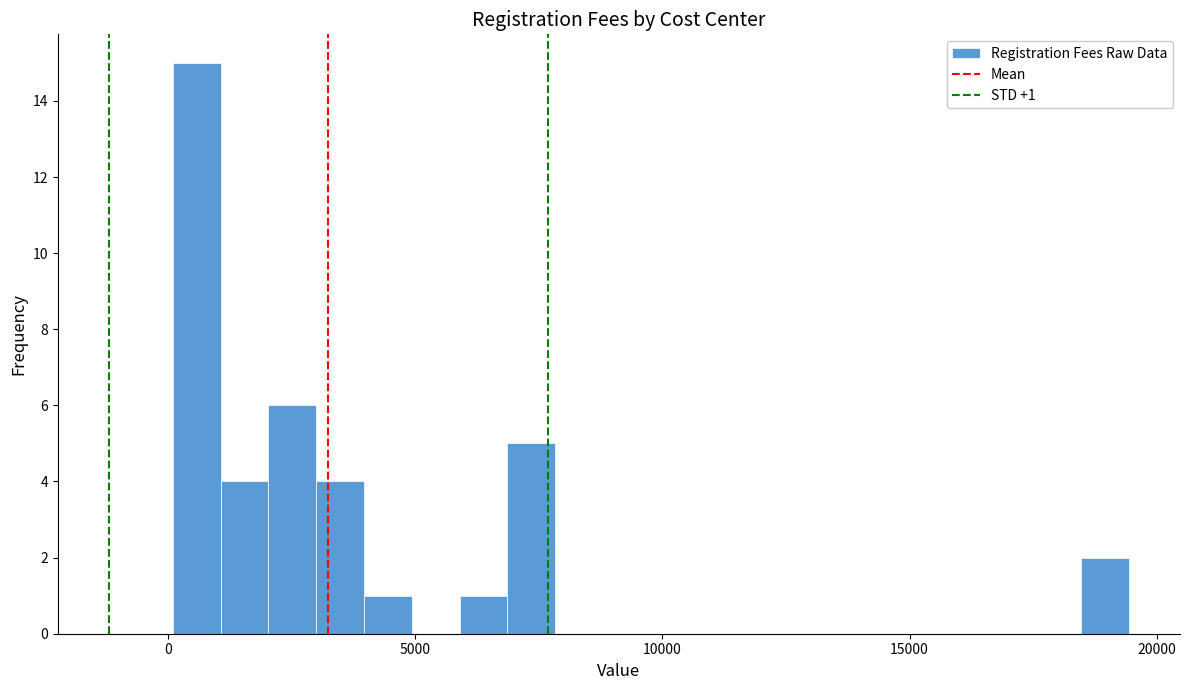

Around what value on the x-axis is the tallest bar? Give the approximate position of its centre, as read against the axis.

500